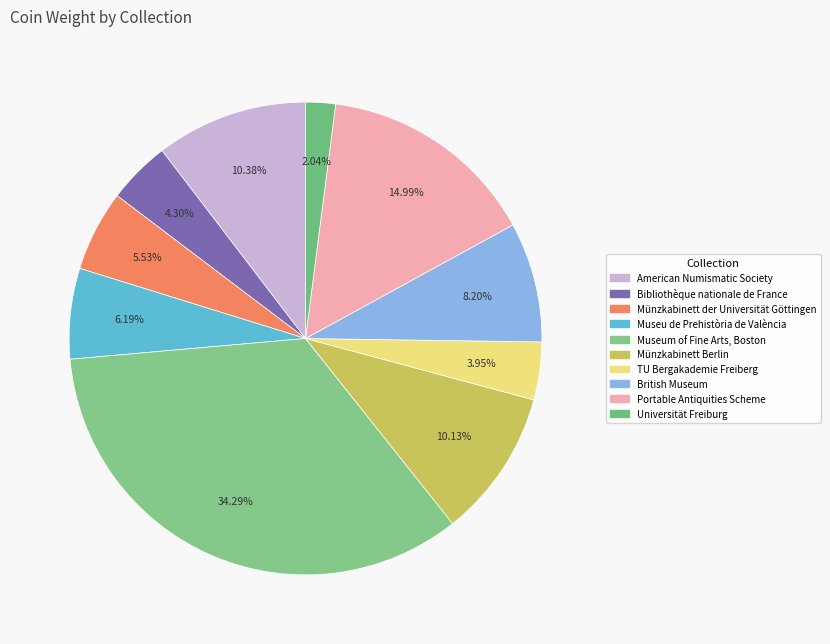

Rank the categories by value from lowest to highest.

Universität Freiburg, TU Bergakademie Freiberg, Bibliothèque nationale de France, Münzkabinett der Universität Göttingen, Museu de Prehistòria de València, British Museum, Münzkabinett Berlin, American Numismatic Society, Portable Antiquities Scheme, Museum of Fine Arts, Boston